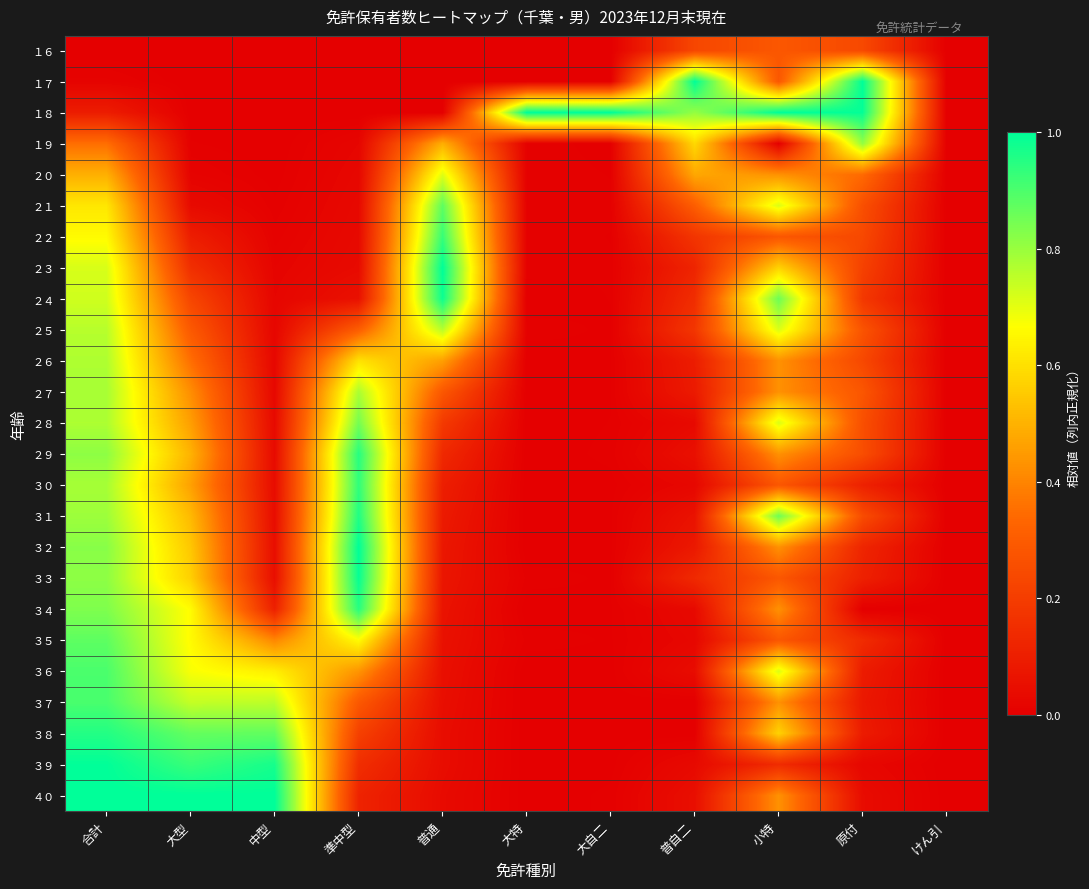

Reading left to right, what are all the values shown in this chart?

１６: 合計=0.0	大型=0.0	中型=0.0	準中型=0.0	普通=0.0	大特=0.0	大自二=0.0	普自二=0.2	小特=0.3	原付=0.2	けん引=0.0
１７: 合計=0.0	大型=0.0	中型=0.0	準中型=0.0	普通=0.0	大特=0.0	大自二=0.0	普自二=1.0	小特=0.3	原付=1.0	けん引=0.0
１８: 合計=0.1	大型=0.0	中型=0.0	準中型=0.0	普通=0.0	大特=1.0	大自二=1.0	普自二=0.8	小特=1.0	原付=1.0	けん引=0.0
１９: 合計=0.4	大型=0.0	中型=0.0	準中型=0.0	普通=0.5	大特=0.0	大自二=0.0	普自二=0.6	小特=0.0	原付=0.8	けん引=0.0
２０: 合計=0.5	大型=0.0	中型=0.0	準中型=0.0	普通=0.7	大特=0.0	大自二=0.0	普自二=0.5	小特=0.4	原付=0.3	けん引=0.0
２１: 合計=0.6	大型=0.0	中型=0.0	準中型=0.0	普通=0.9	大特=0.0	大自二=0.0	普自二=0.3	小特=0.7	原付=0.3	けん引=0.0
２２: 合計=0.7	大型=0.1	中型=0.0	準中型=0.0	普通=0.9	大特=0.0	大自二=0.0	普自二=0.2	小特=0.3	原付=0.2	けん引=0.0
２３: 合計=0.7	大型=0.2	中型=0.0	準中型=0.0	普通=1.0	大特=0.0	大自二=0.0	普自二=0.1	小特=0.6	原付=0.2	けん引=0.0
２４: 合計=0.7	大型=0.2	中型=0.0	準中型=0.1	普通=1.0	大特=0.0	大自二=0.0	普自二=0.1	小特=0.9	原付=0.2	けん引=0.0
２５: 合計=0.8	大型=0.3	中型=0.0	準中型=0.3	普通=0.8	大特=0.0	大自二=0.0	普自二=0.2	小特=0.7	原付=0.3	けん引=0.0
２６: 合計=0.8	大型=0.4	中型=0.0	準中型=0.6	普通=0.5	大特=0.0	大自二=0.0	普自二=0.1	小特=0.4	原付=0.2	けん引=0.0
２７: 合計=0.8	大型=0.4	中型=0.0	準中型=0.8	普通=0.3	大特=0.0	大自二=0.0	普自二=0.1	小特=0.4	原付=0.3	けん引=0.0
２８: 合計=0.8	大型=0.5	中型=0.0	準中型=0.8	普通=0.2	大特=0.0	大自二=0.0	普自二=0.0	小特=0.7	原付=0.3	けん引=0.0
２９: 合計=0.8	大型=0.5	中型=0.0	準中型=1.0	普通=0.1	大特=0.0	大自二=0.0	普自二=0.1	小特=0.4	原付=0.3	けん引=0.0
３０: 合計=0.8	大型=0.5	中型=0.0	準中型=0.9	普通=0.1	大特=0.0	大自二=0.0	普自二=0.0	小特=0.3	原付=0.1	けん引=0.0
３１: 合計=0.8	大型=0.5	中型=0.0	準中型=1.0	普通=0.1	大特=0.0	大自二=0.0	普自二=0.1	小特=0.9	原付=0.2	けん引=0.0
３２: 合計=0.8	大型=0.5	中型=0.0	準中型=1.0	普通=0.1	大特=0.0	大自二=0.0	普自二=0.1	小特=0.4	原付=0.1	けん引=0.0
３３: 合計=0.8	大型=0.6	中型=0.0	準中型=1.0	普通=0.1	大特=0.0	大自二=0.0	普自二=0.1	小特=0.3	原付=0.1	けん引=0.0
３４: 合計=0.8	大型=0.7	中型=0.1	準中型=0.9	普通=0.1	大特=0.0	大自二=0.0	普自二=0.0	小特=0.4	原付=0.0	けん引=0.0
３５: 合計=0.9	大型=0.7	中型=0.4	準中型=0.7	普通=0.1	大特=0.0	大自二=0.0	普自二=0.0	小特=0.3	原付=0.1	けん引=0.0
３６: 合計=0.9	大型=0.7	中型=0.6	準中型=0.4	普通=0.1	大特=0.0	大自二=0.0	普自二=0.0	小特=0.7	原付=0.1	けん引=0.0
３７: 合計=0.9	大型=0.7	中型=0.8	準中型=0.3	普通=0.0	大特=0.0	大自二=0.0	普自二=0.0	小特=0.4	原付=0.1	けん引=0.0
３８: 合計=1.0	大型=0.9	中型=0.9	準中型=0.2	普通=0.0	大特=0.0	大自二=0.0	普自二=0.0	小特=0.6	原付=0.1	けん引=0.0
３９: 合計=1.0	大型=0.9	中型=1.0	準中型=0.2	普通=0.0	大特=0.0	大自二=0.0	普自二=0.0	小特=0.1	原付=0.0	けん引=0.0
４０: 合計=1.0	大型=1.0	中型=1.0	準中型=0.1	普通=0.0	大特=0.0	大自二=0.0	普自二=0.0	小特=0.4	原付=0.0	けん引=0.0